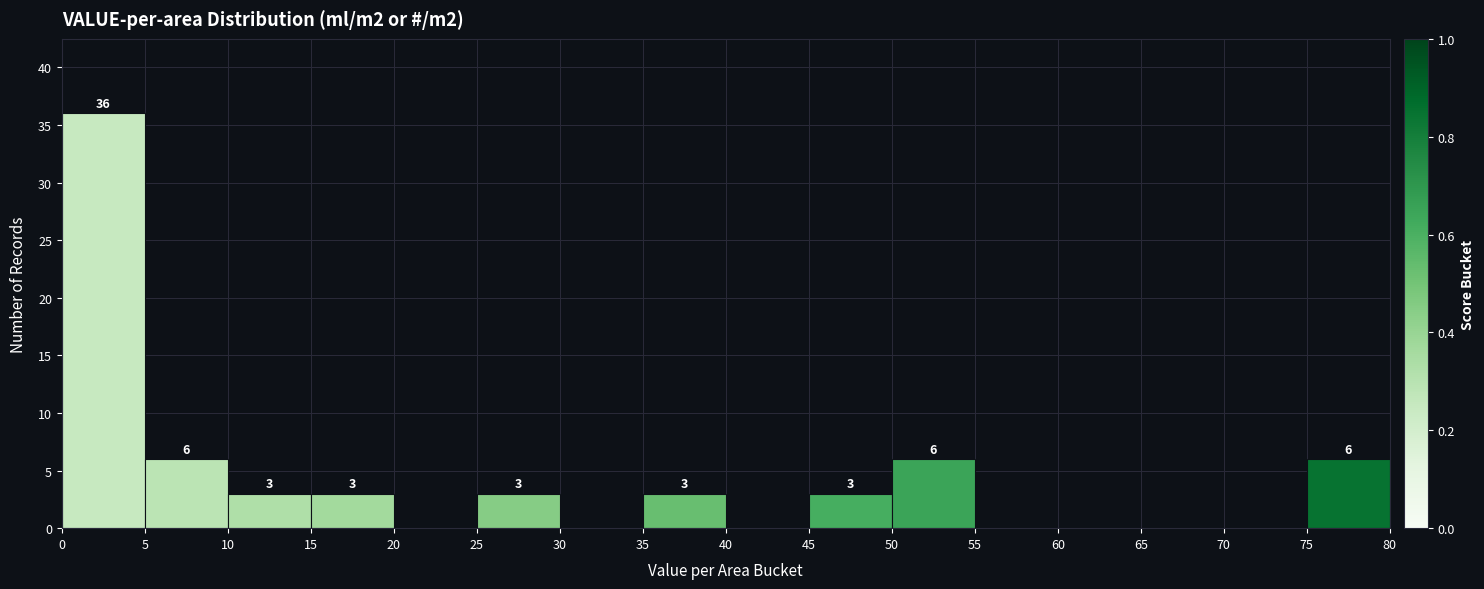

Which range on the x-axis has the tallest bar?

0 to 5